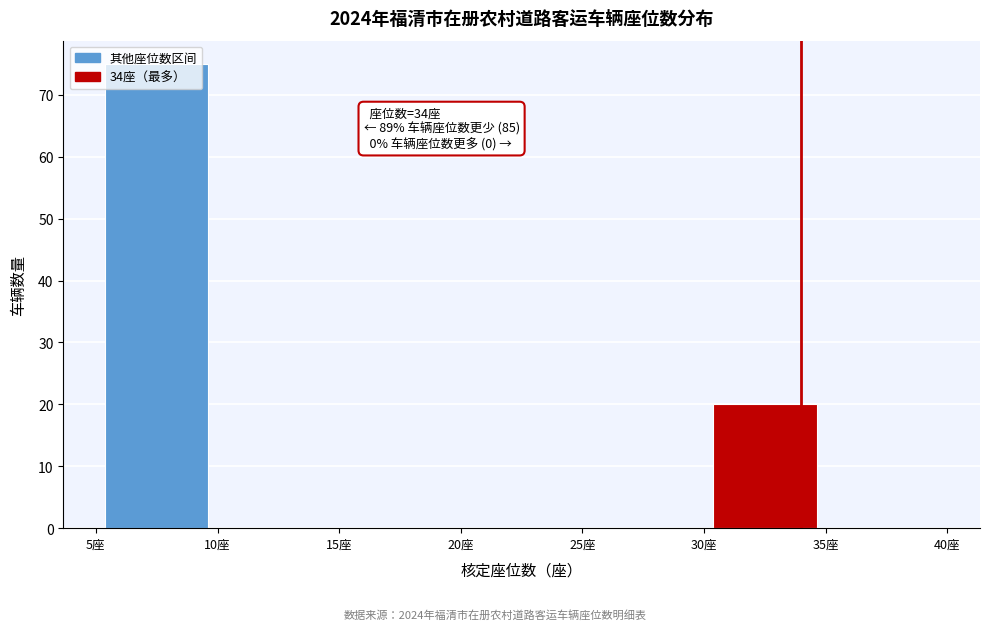

Over which range of the x-axis is the bar tallest?

5 to 10